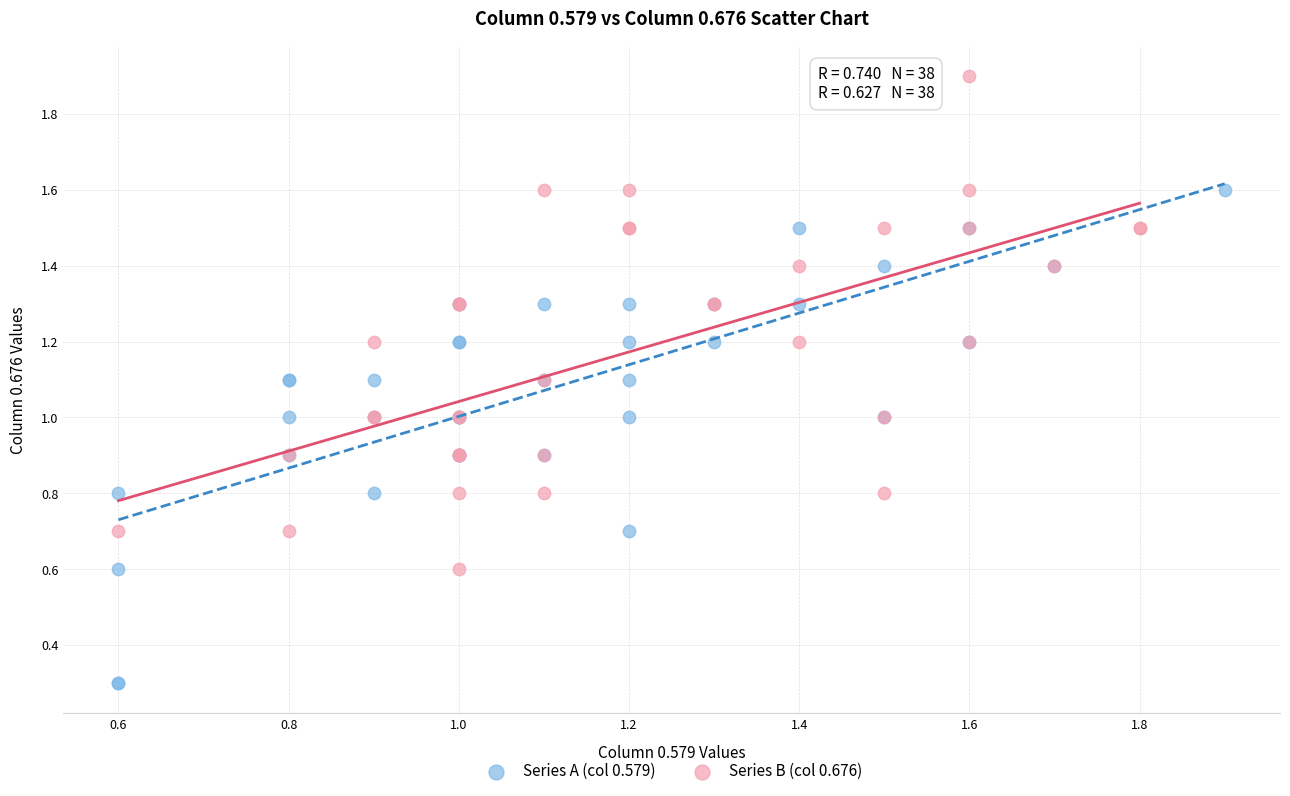

Which series contains the highest Y value?

Series B (col 0.676)